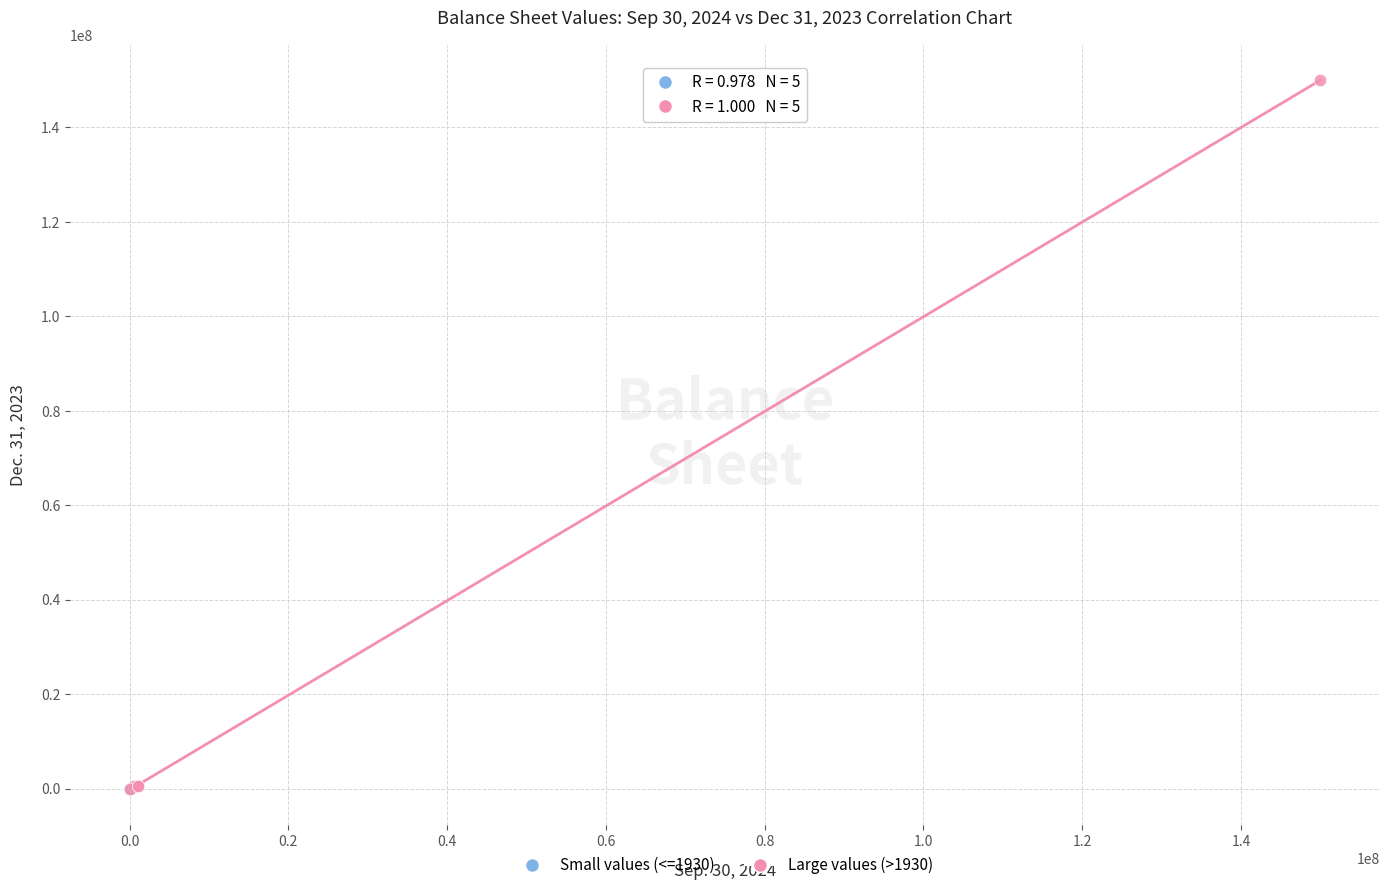

Which series reaches the maximum Y coordinate?

Large values (>1930)